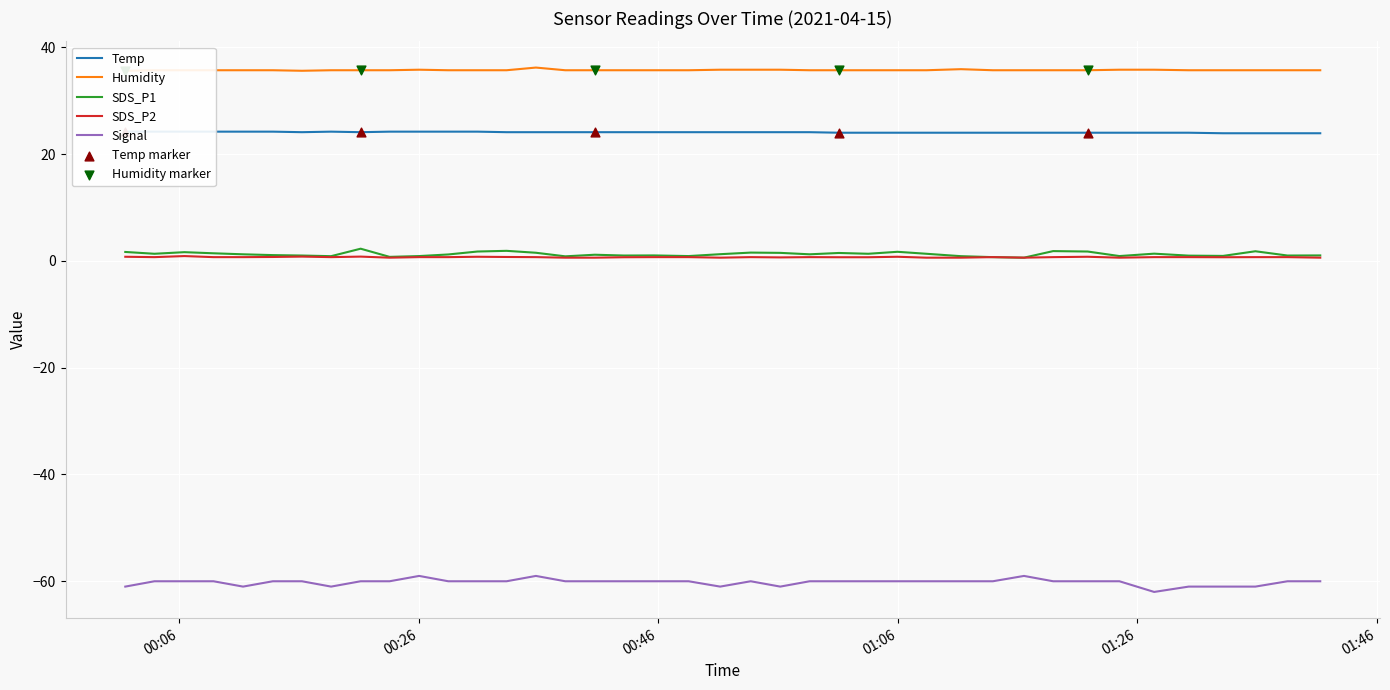

Which series has the largest Y range (max minus min)?

Signal